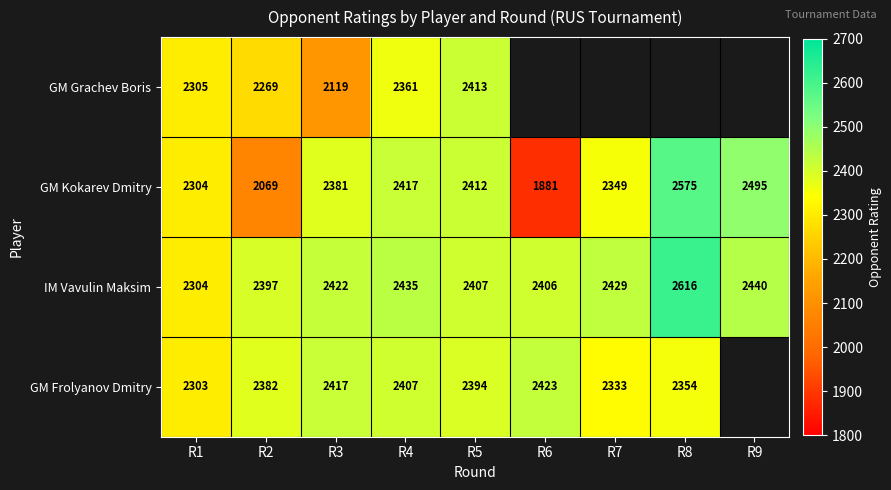

How many series are shown in this chart?

4